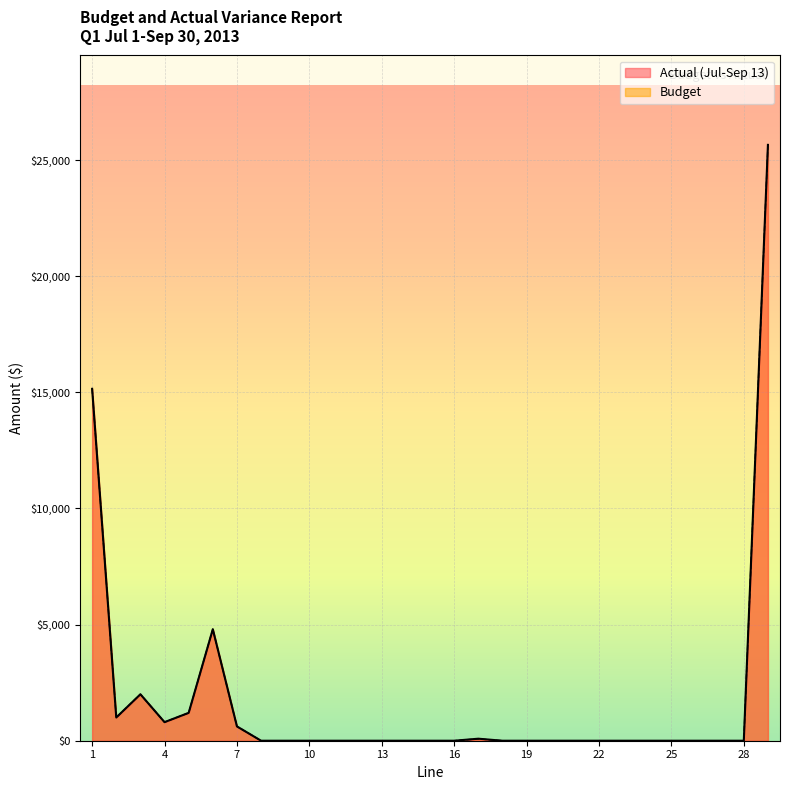

List the series in order of their overall mean, lowest first.

Budget, Actual (Jul-Sep 13)